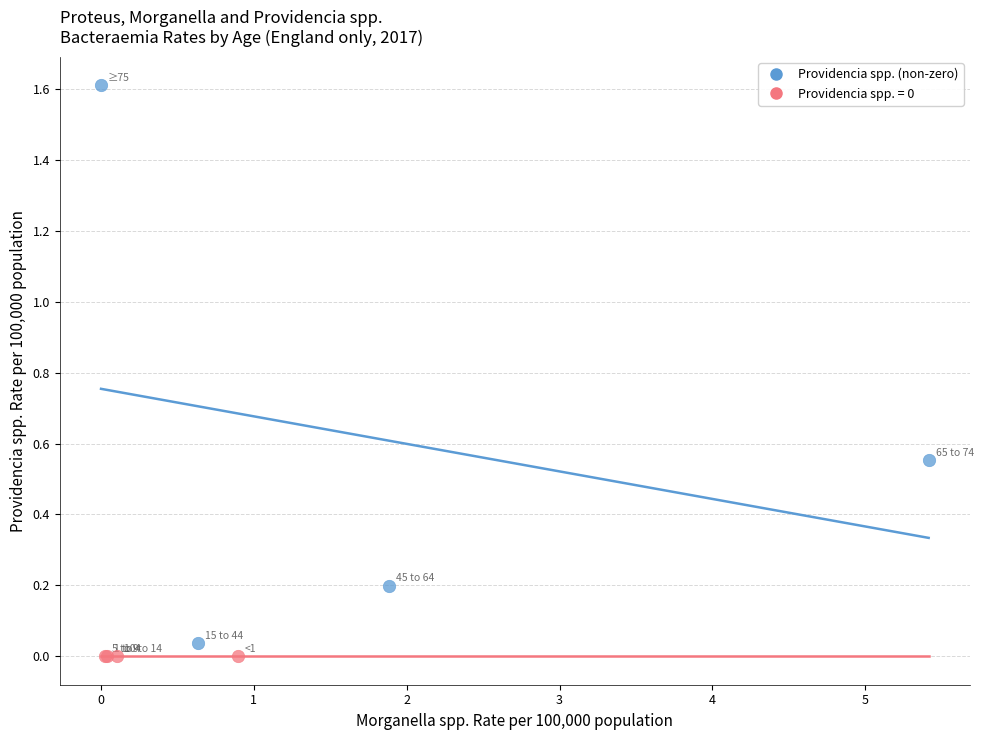

Which series contains the highest Y value?

Providencia spp. (non-zero)